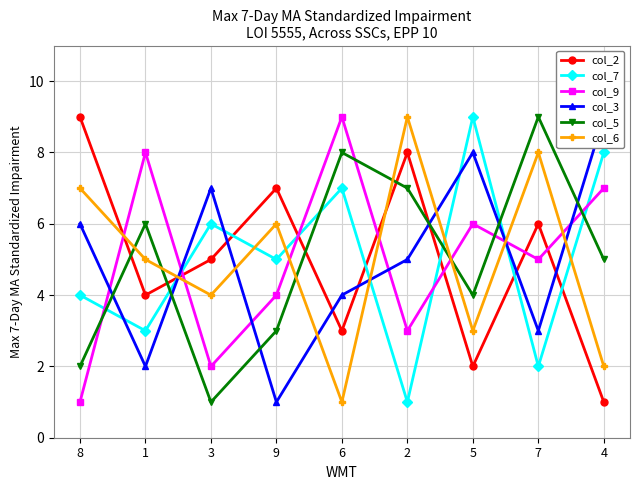

Rank the categories by col_2 value from lowest to highest.

4, 5, 6, 1, 3, 7, 9, 2, 8